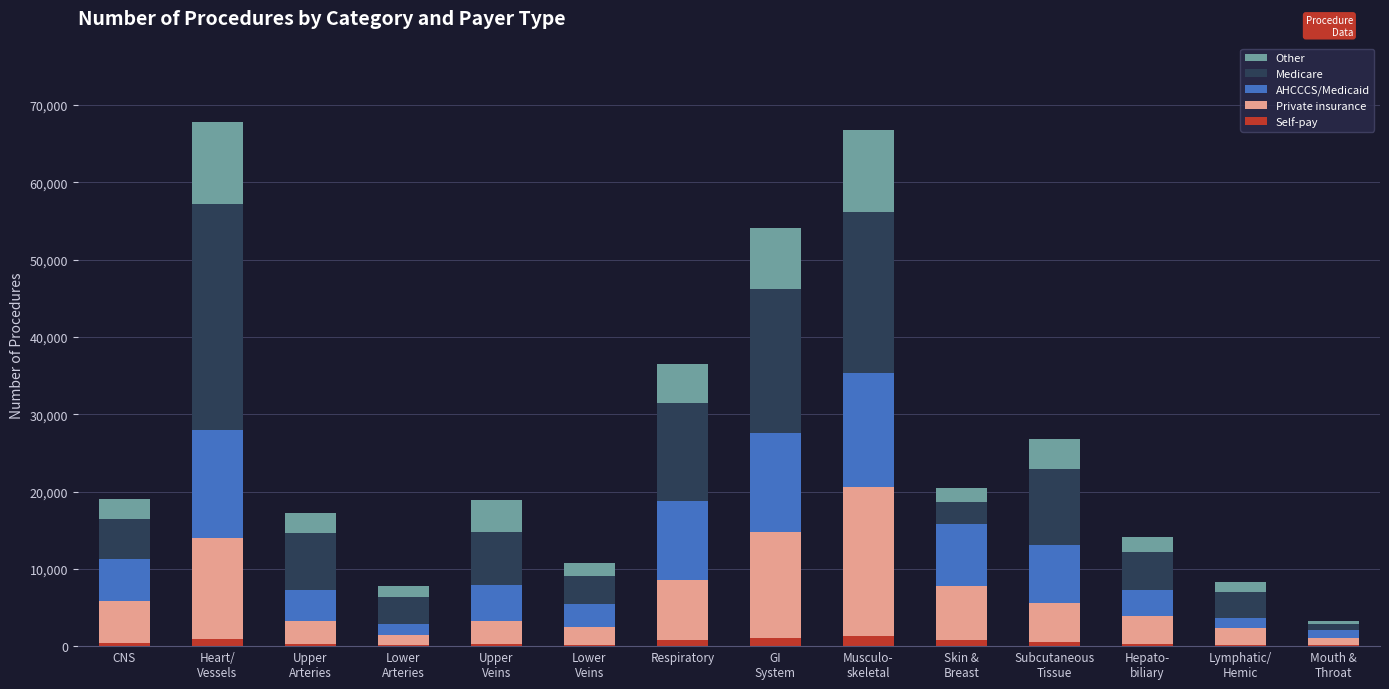

What is the sum of all Self-pay values?

7245